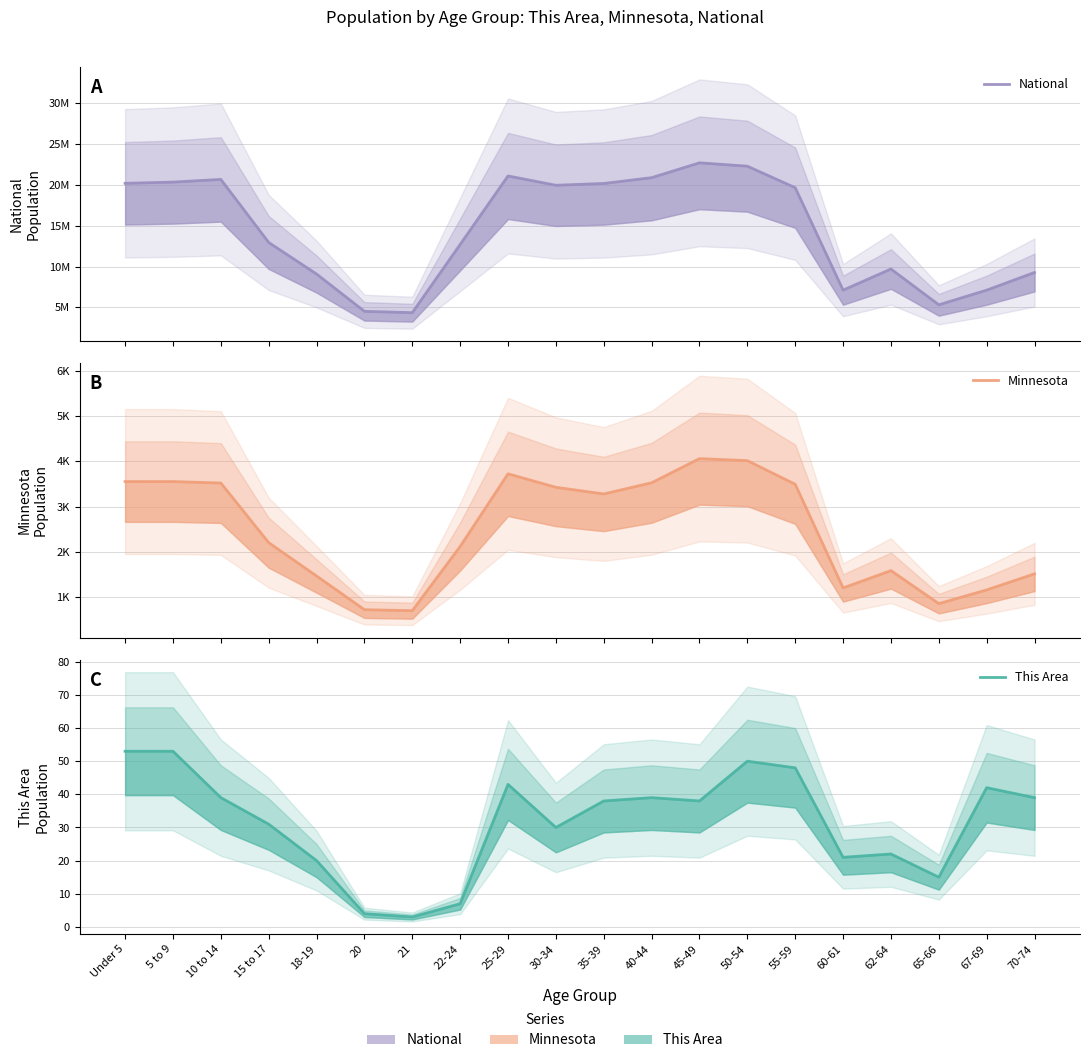

What is the sum of the This Area values at Under 5 and 20?

57.0